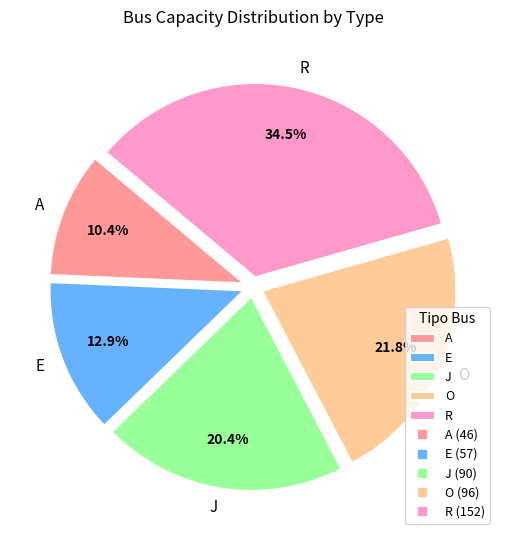

What percentage is the O slice, to the nearest percent?

22%